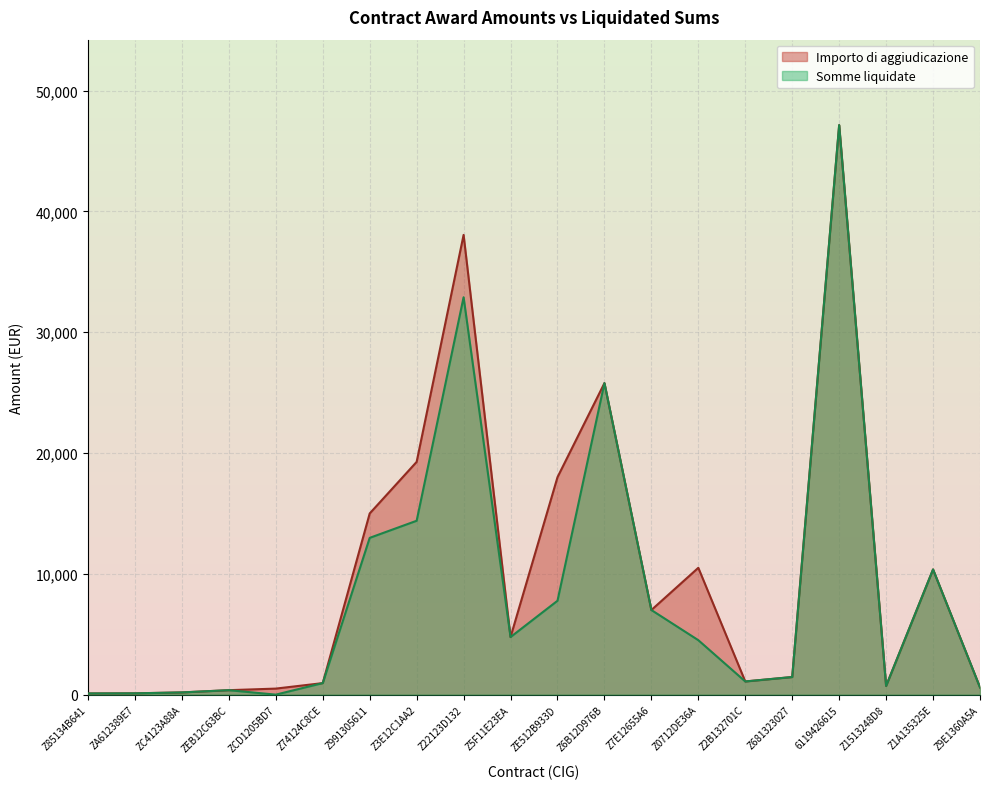

True or false: Somme liquidate and Importo di aggiudicazione intersect in this chart.

False